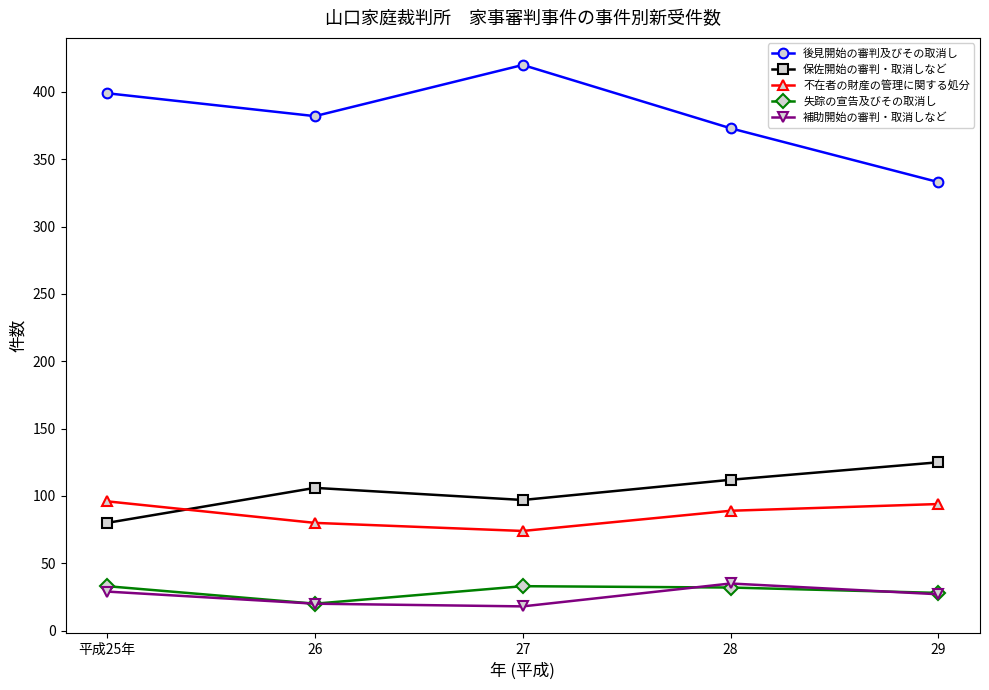

What is the total value across all series at 29?

607